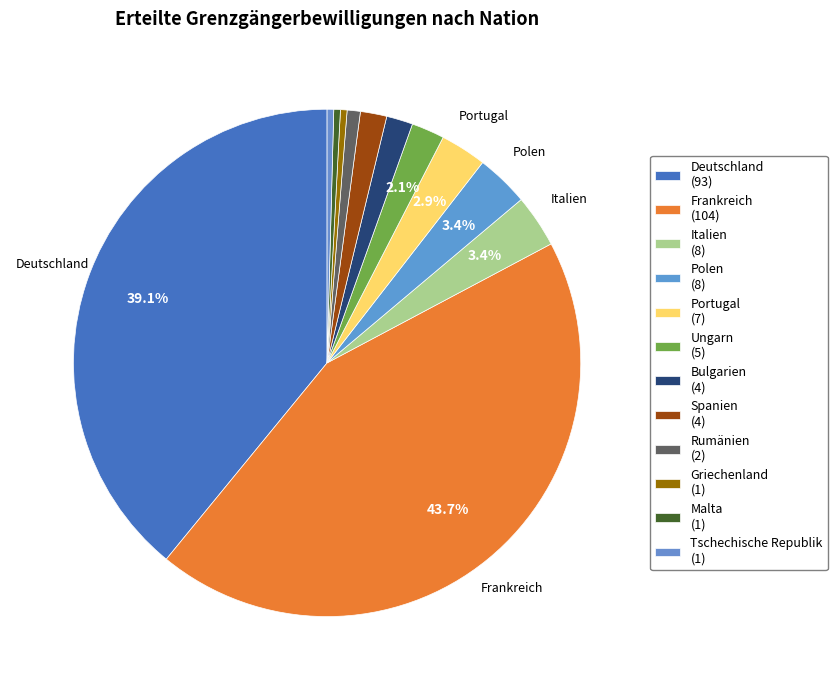

True or false: Polen accounts for 10% of the total.

False